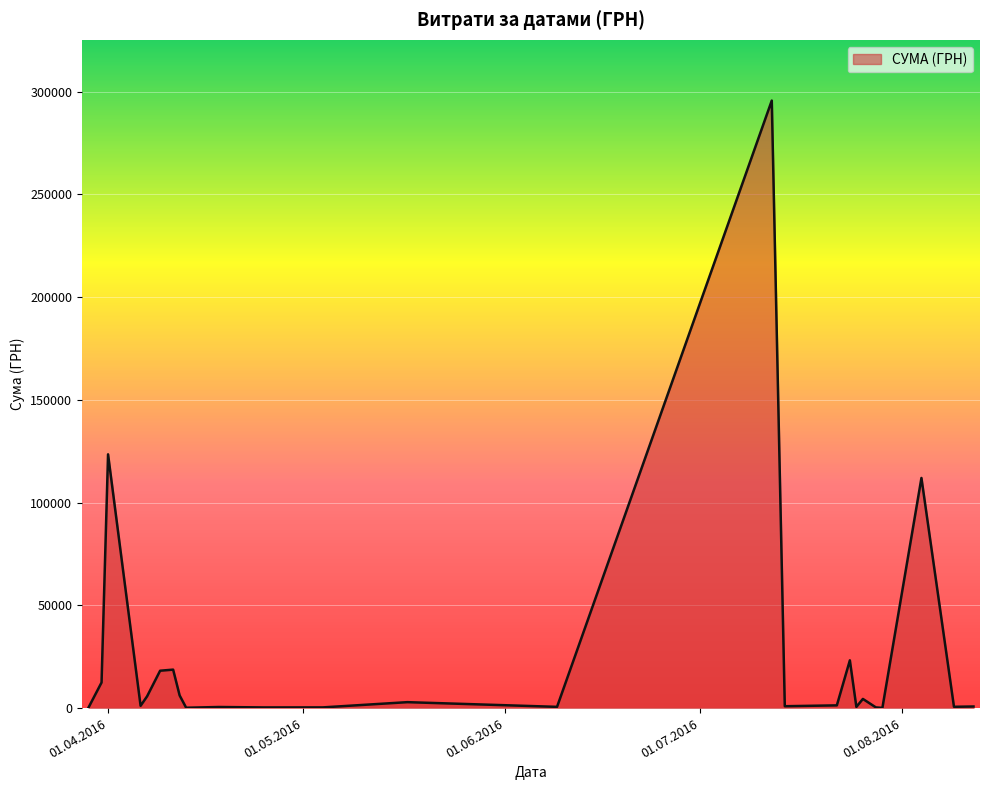

Count the number of data series in this chart.

1